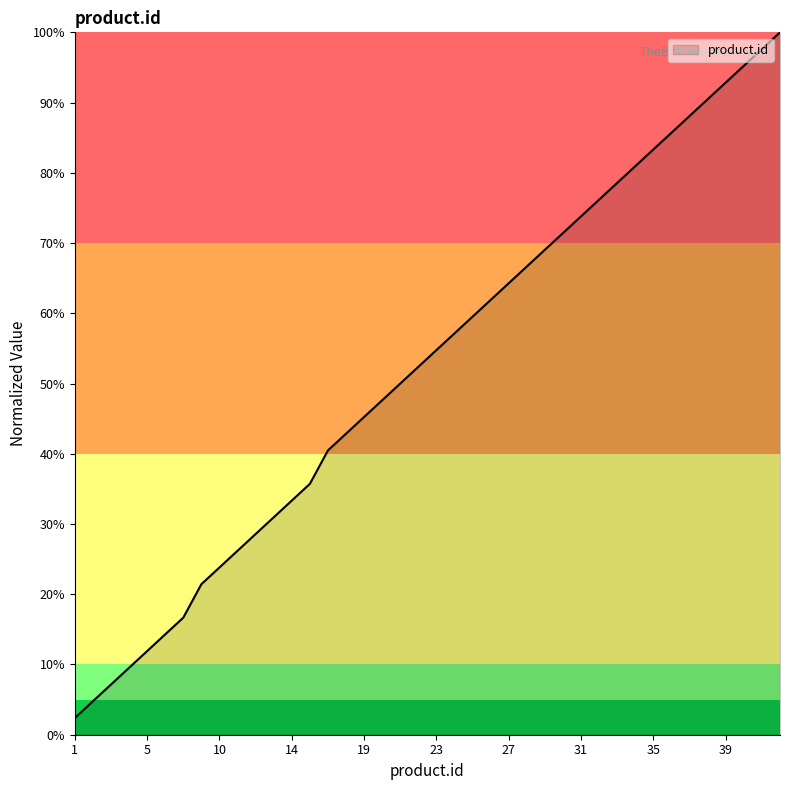

What is the greatest value displayed?

100.0